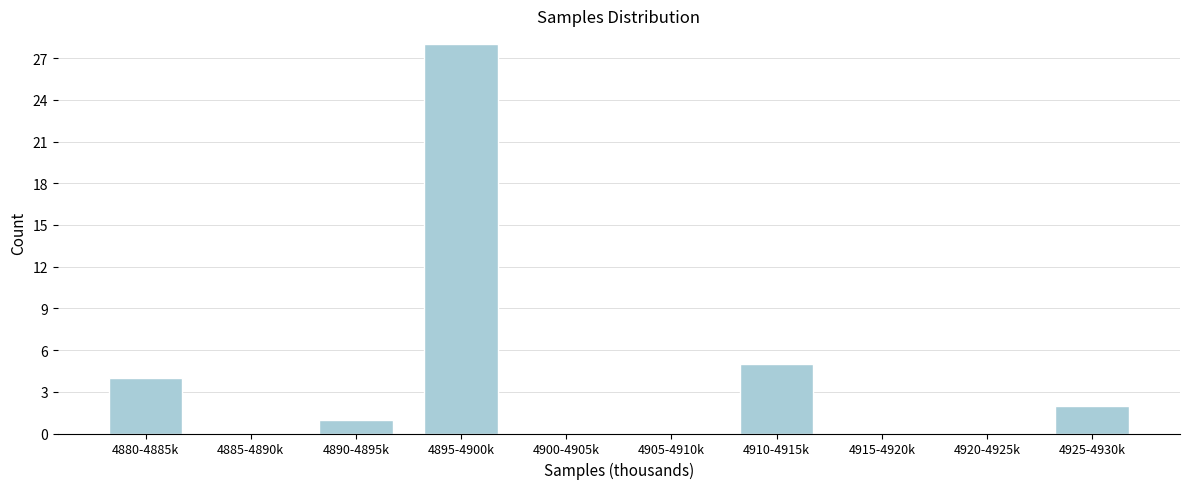

Reading left to right, transcribe all the data shown in this chart.

4880-4885k=4	4885-4890k=0	4890-4895k=1	4895-4900k=28	4900-4905k=0	4905-4910k=0	4910-4915k=5	4915-4920k=0	4920-4925k=0	4925-4930k=2